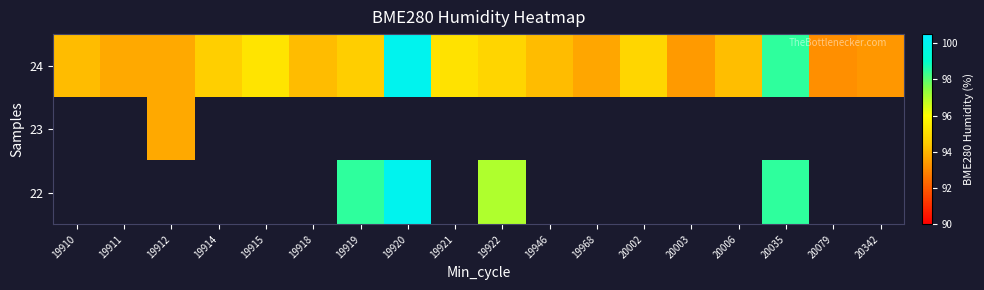

What is the difference between the maximum and minimum values in the 24 series?

6.8